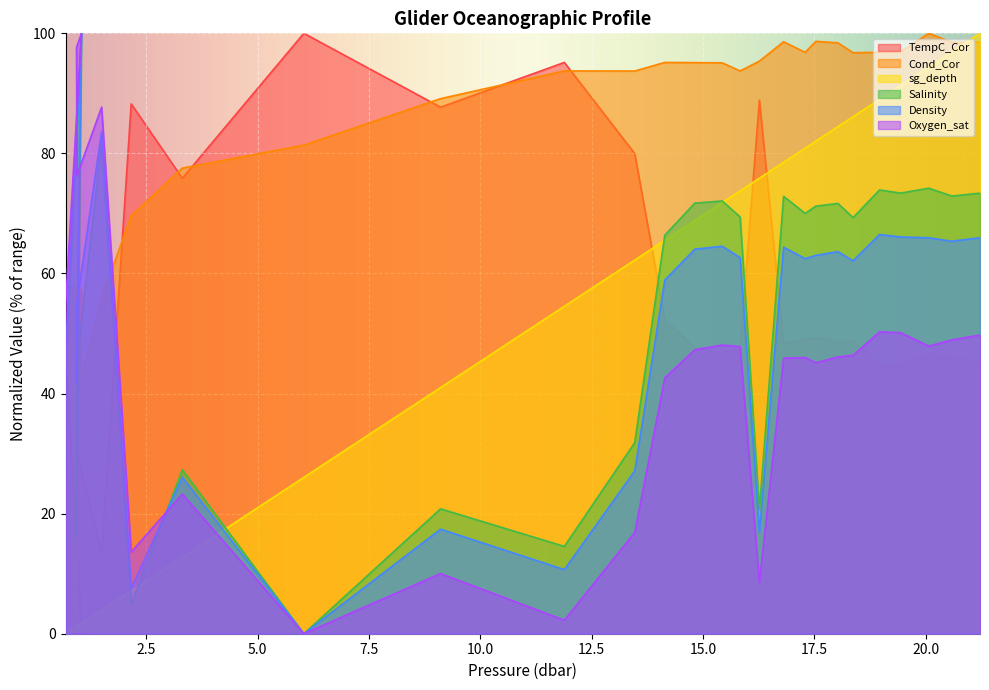

What is the value of the Cond_Cor point at the 13th from the left?

95.1